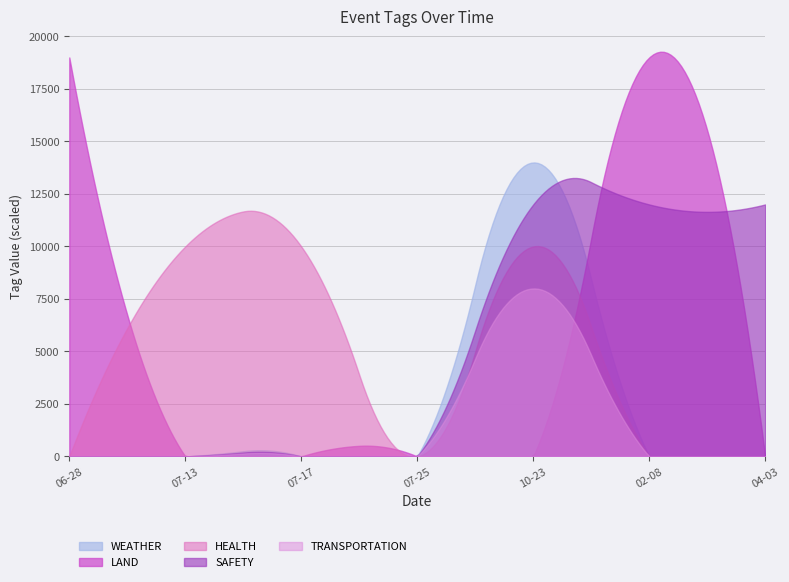

How many lines are shown in the chart?

5